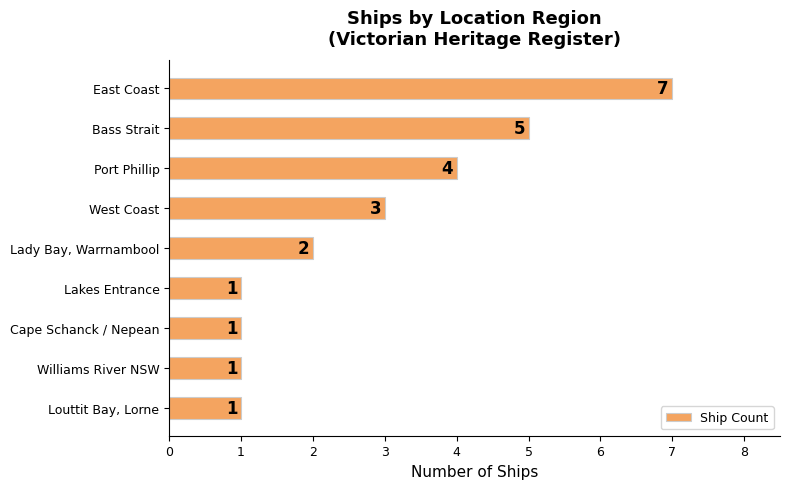

What is the sum of all values?

25